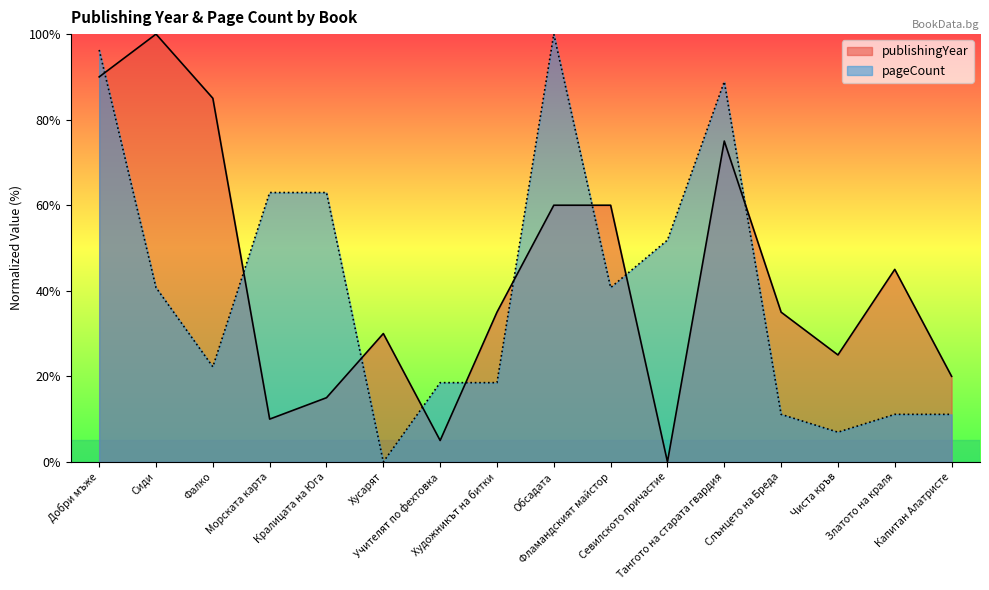

Which series has the largest range (max minus min)?

publishingYear